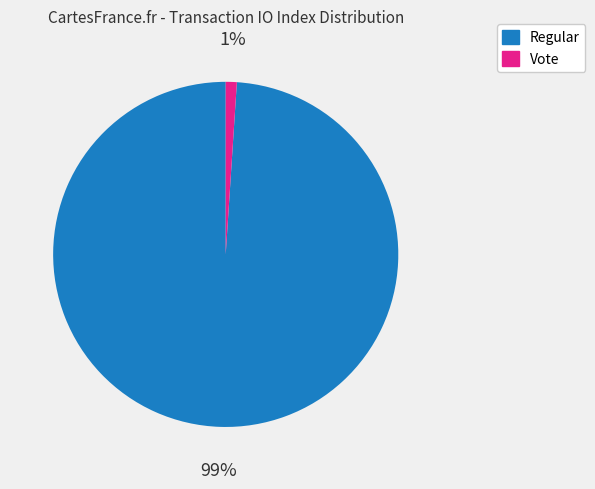

How many slices are in this pie chart?

2